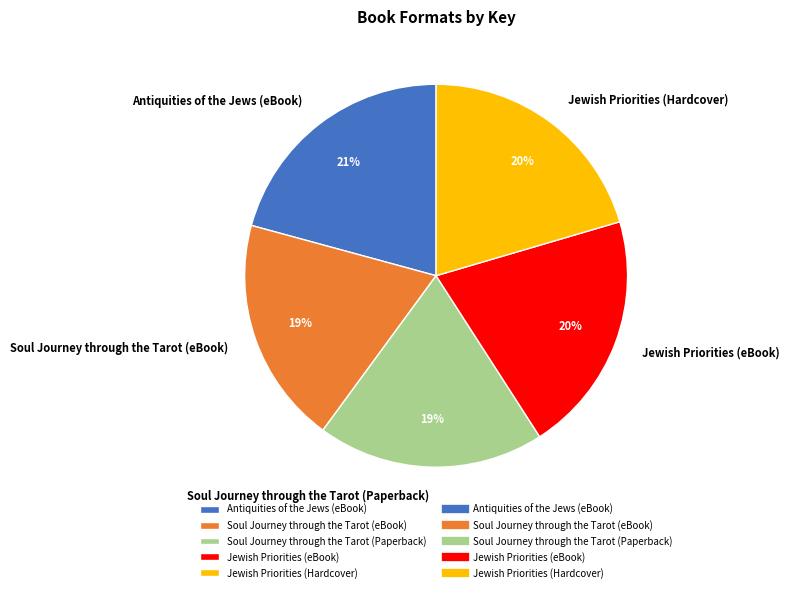

Is it true that Antiquities of the Jews (eBook) is 28% of the pie?

False